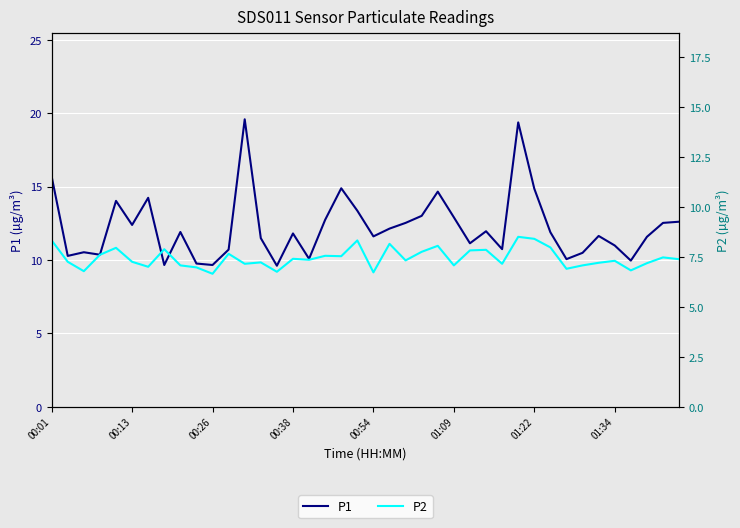

What is the maximum value for P1?

19.6